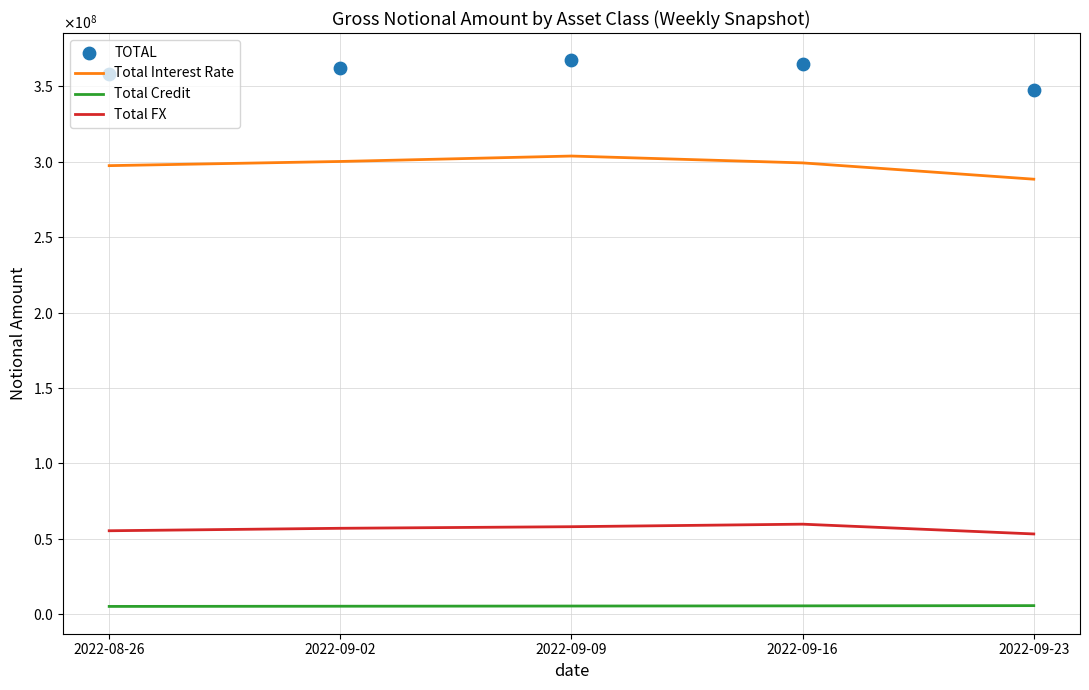

What is the total value across all series at 2022-08-26?

715778202